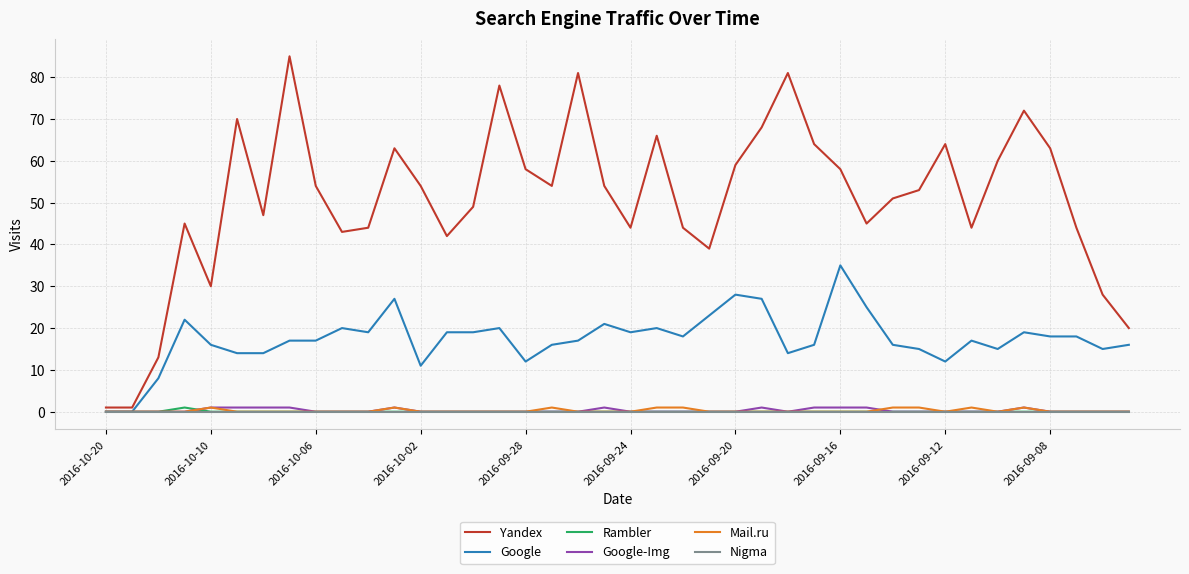

Count the number of data series in this chart.

6